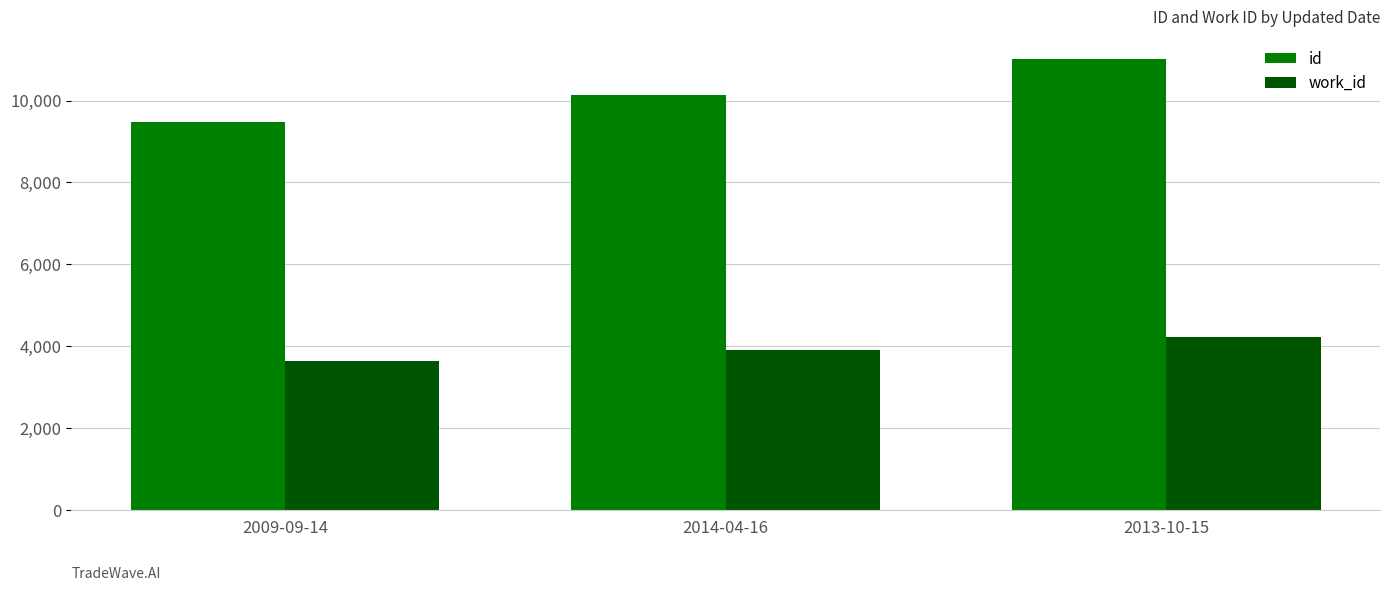

Does the chart contain stacked bars?

No